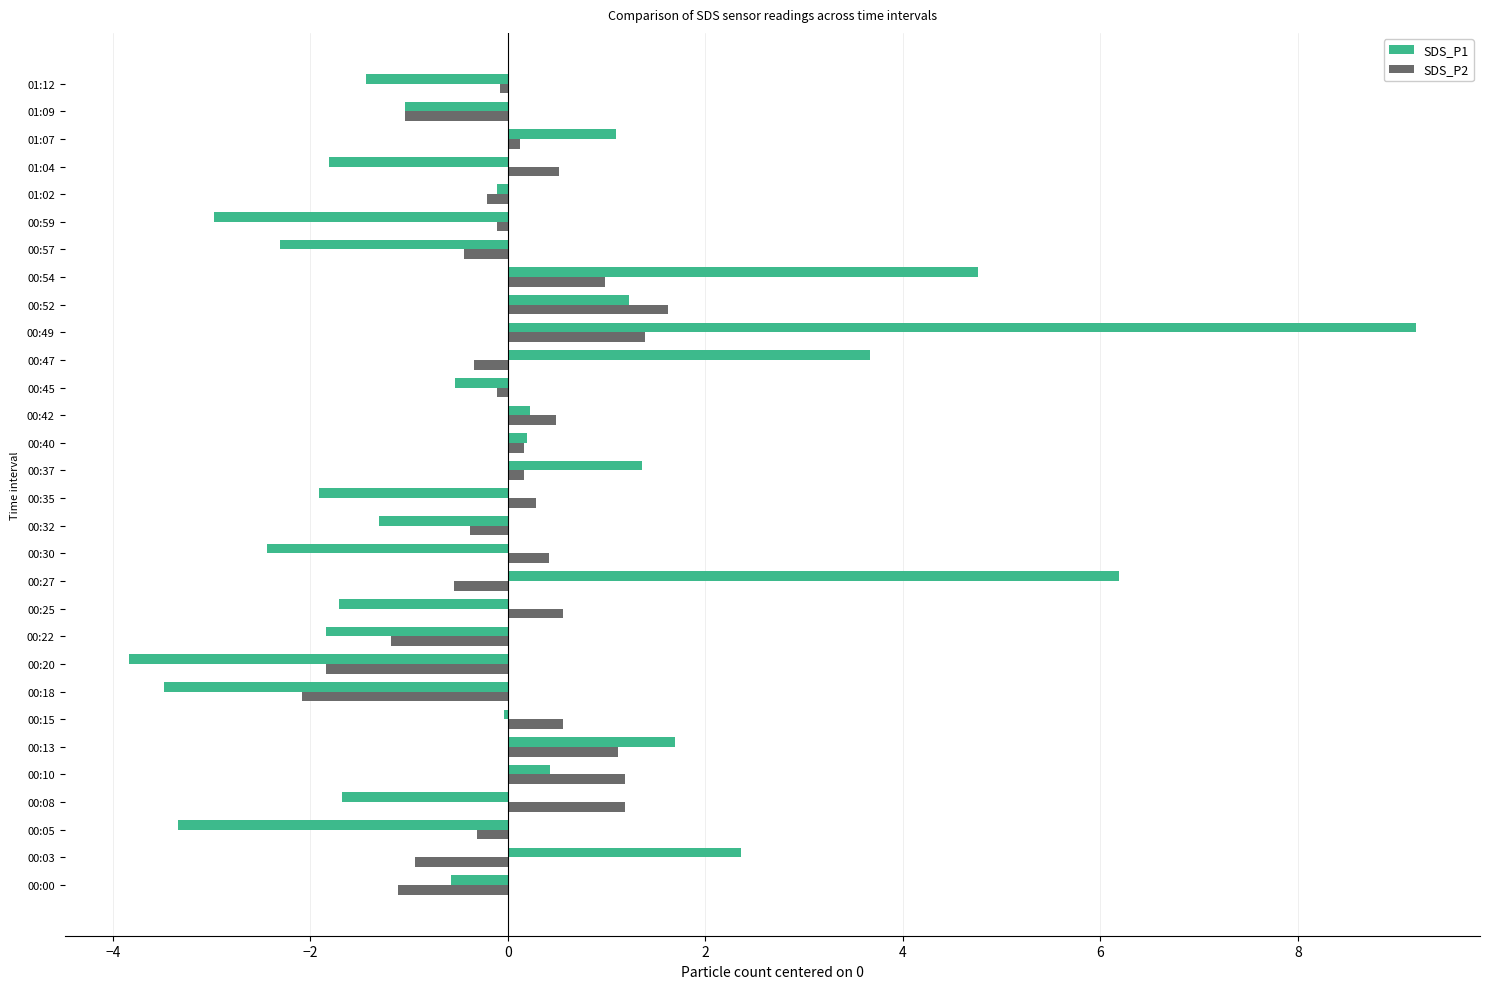

At which category is the sum across all series the highest?

00:49